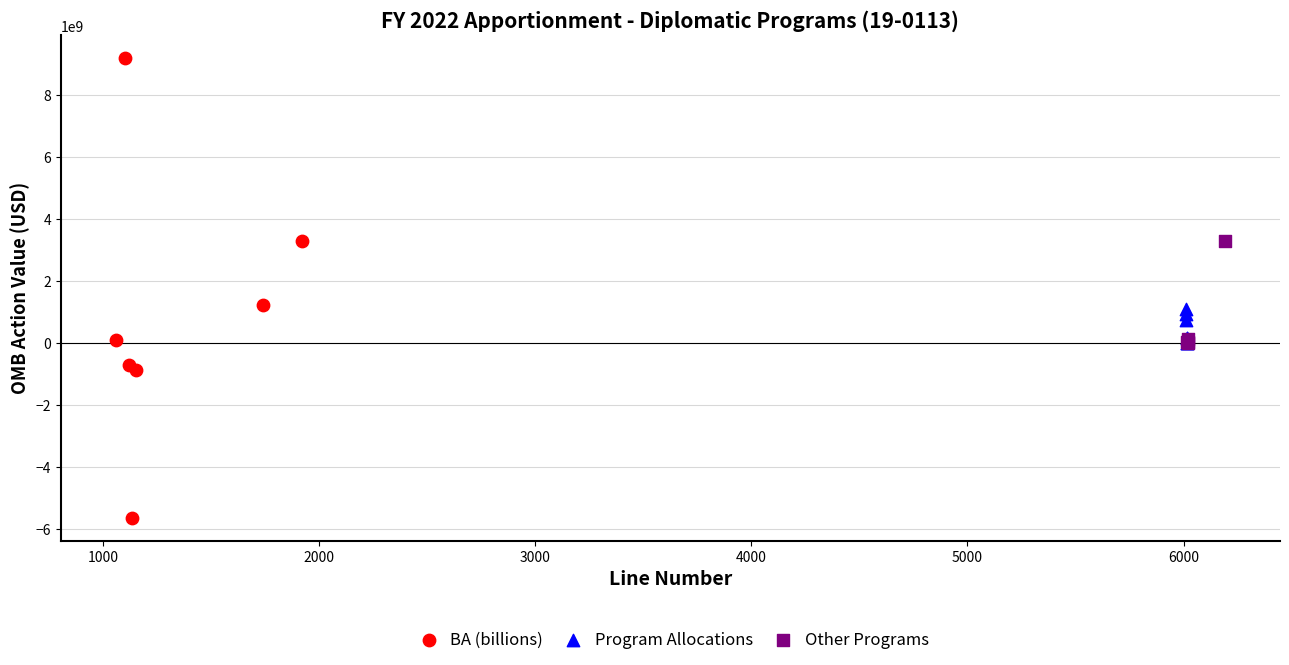

Which series has the largest Y range (max minus min)?

BA (billions)